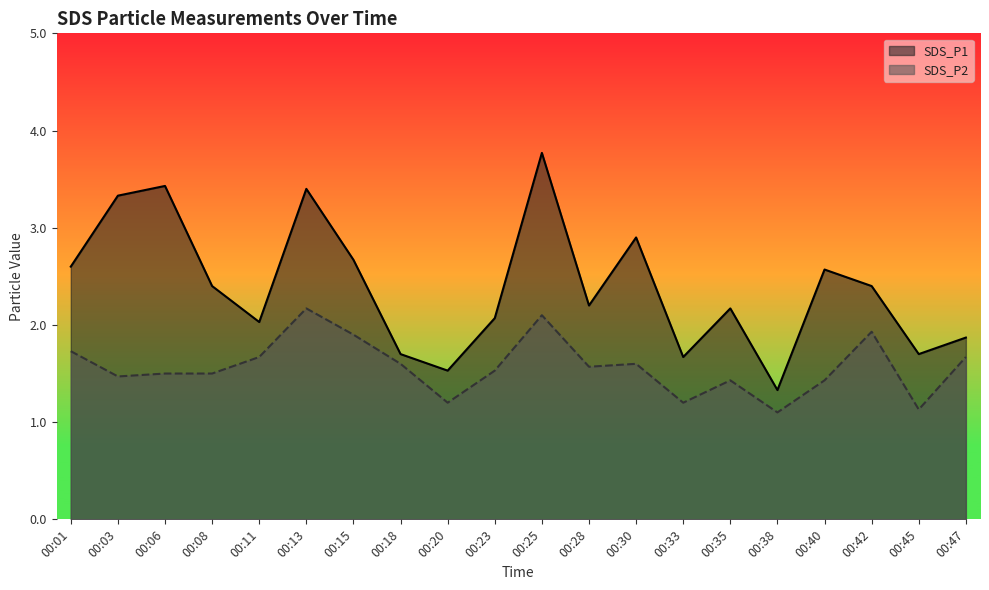

Which series has the widest spread of values?

SDS_P1